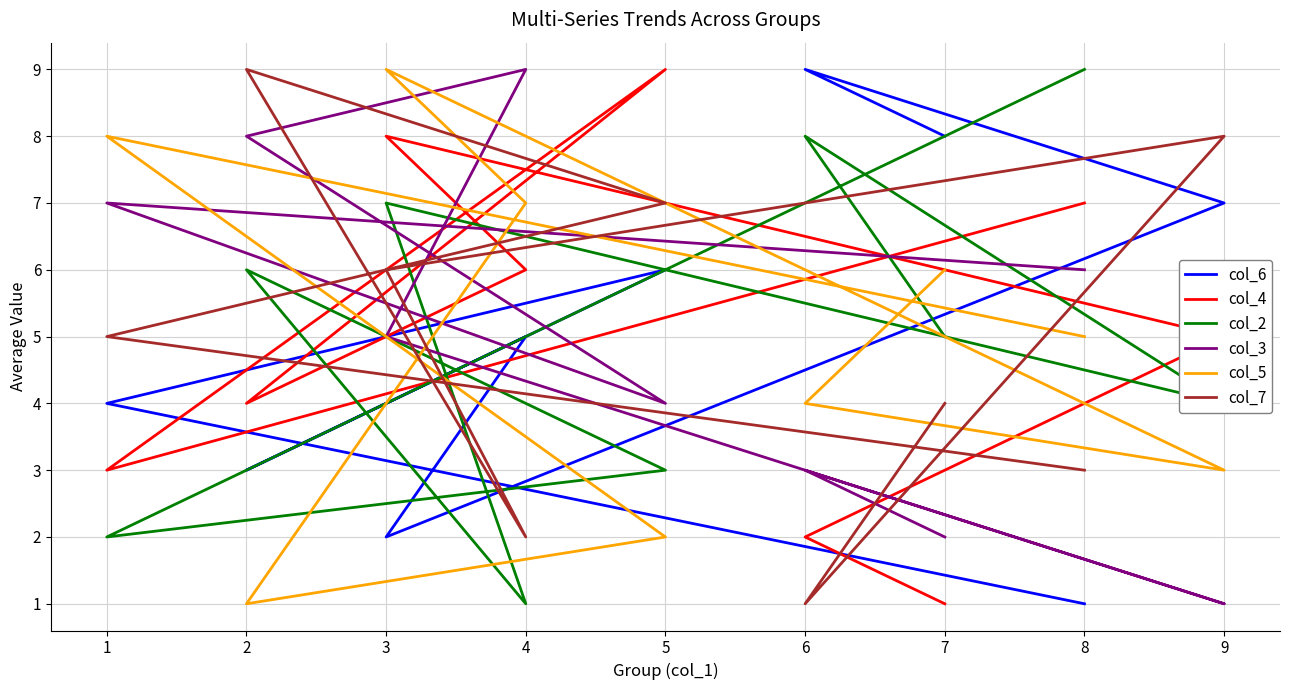

At how many categories does at least one series exceed 3?

9